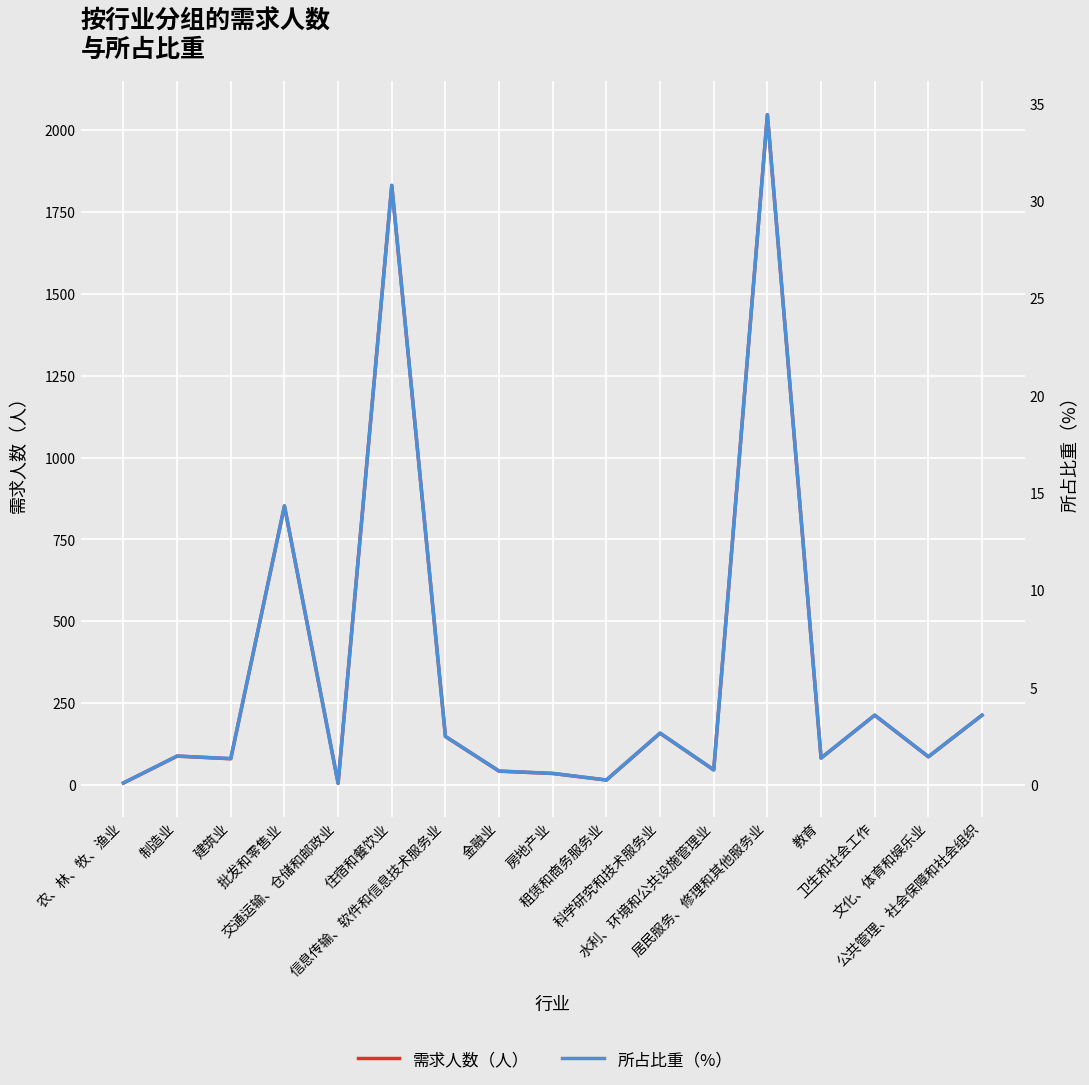

Which series has the largest total across all categories?

需求人数（人）